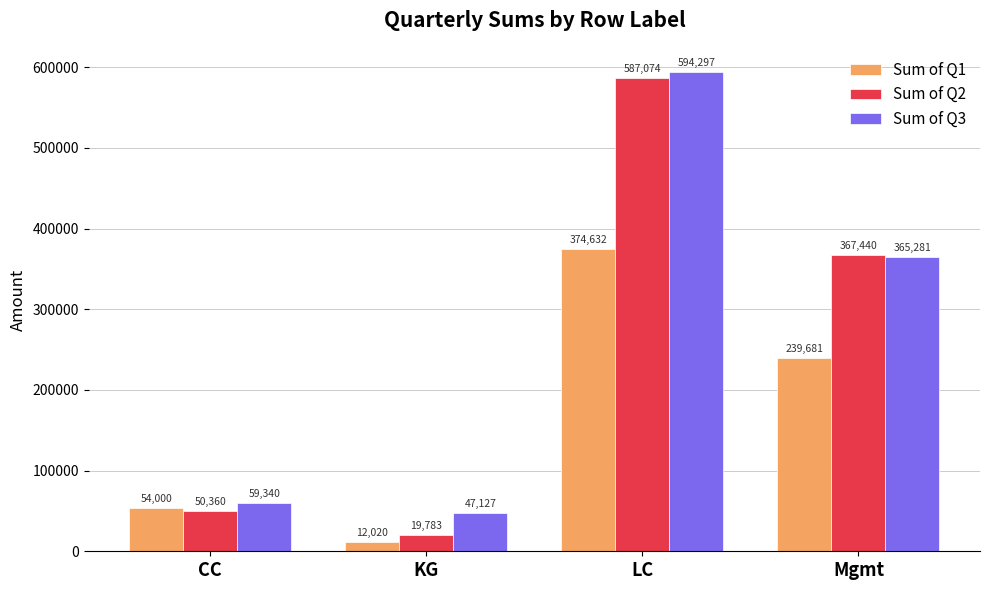

How many data points does each series have?

4